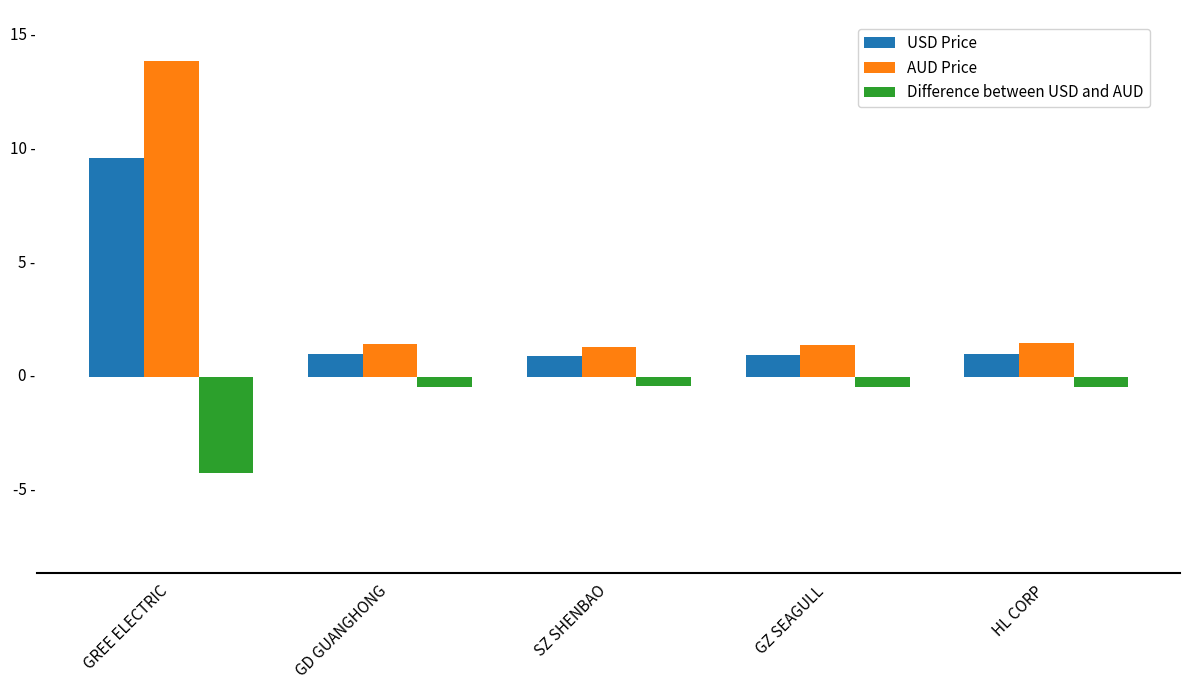

What is the difference between the maximum and minimum values in the AUD Price series?

12.6